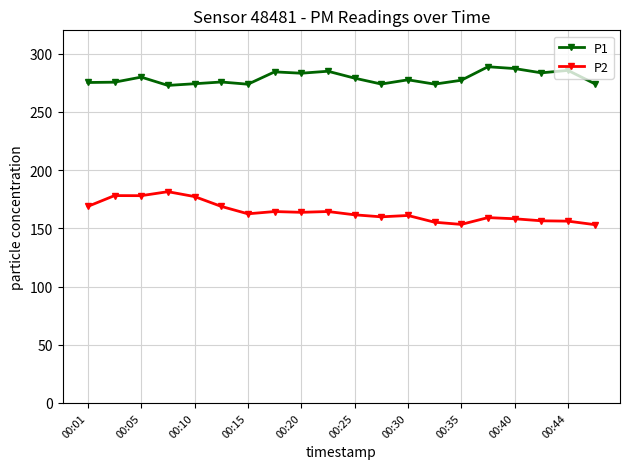

Which series has the largest total across all categories?

P1